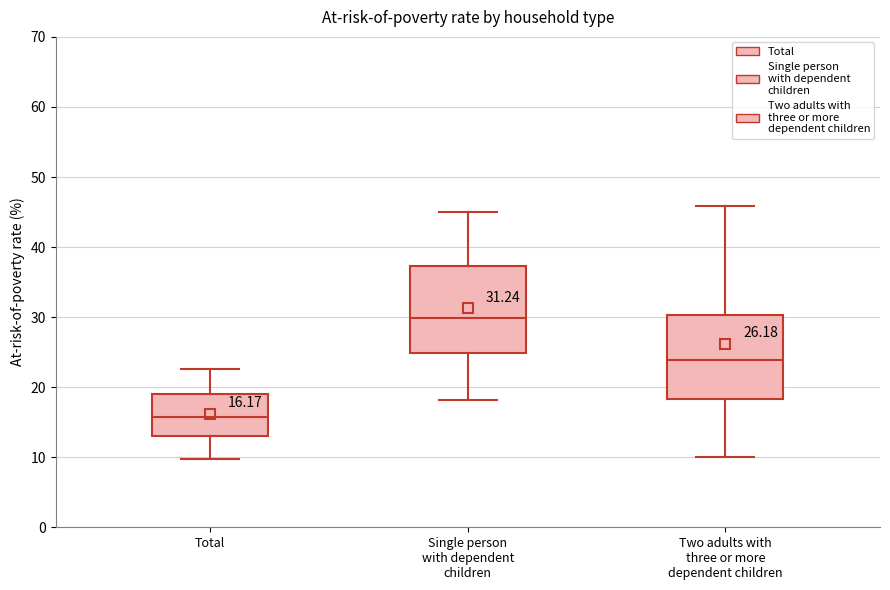

Which box has the highest median line?

Single person with dependent children